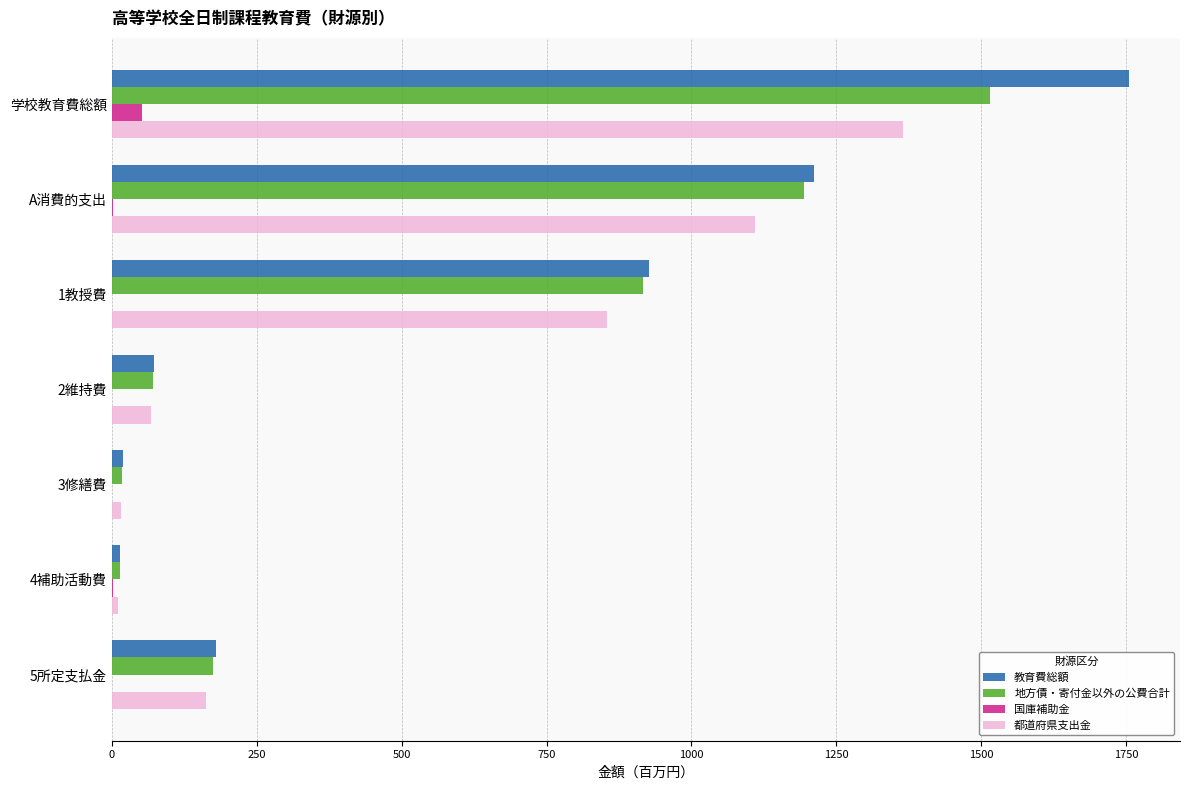

At which category is the sum across all series the highest?

学校教育費総額